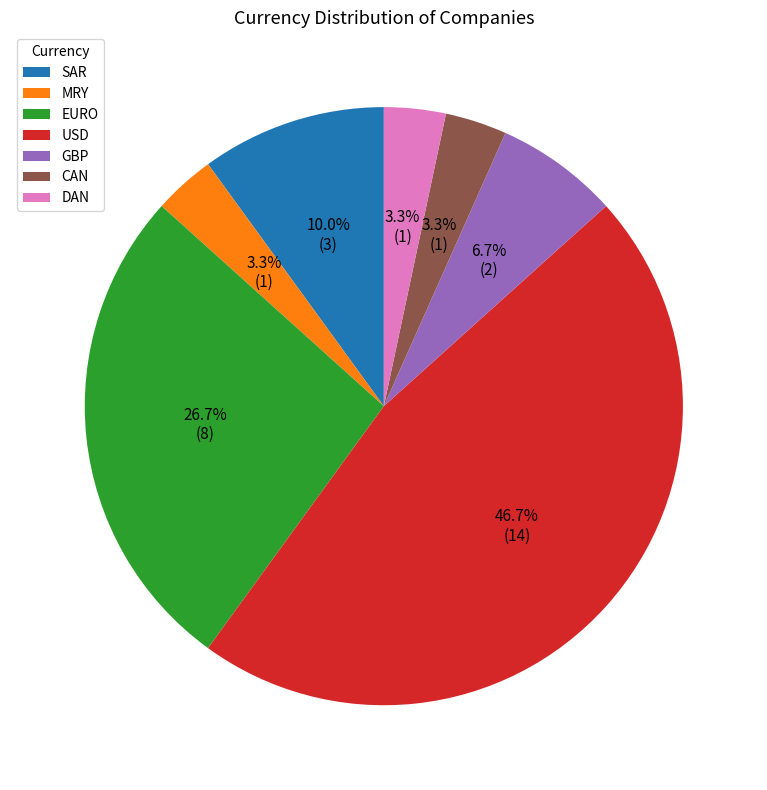

What is the largest slice in the pie chart?

USD